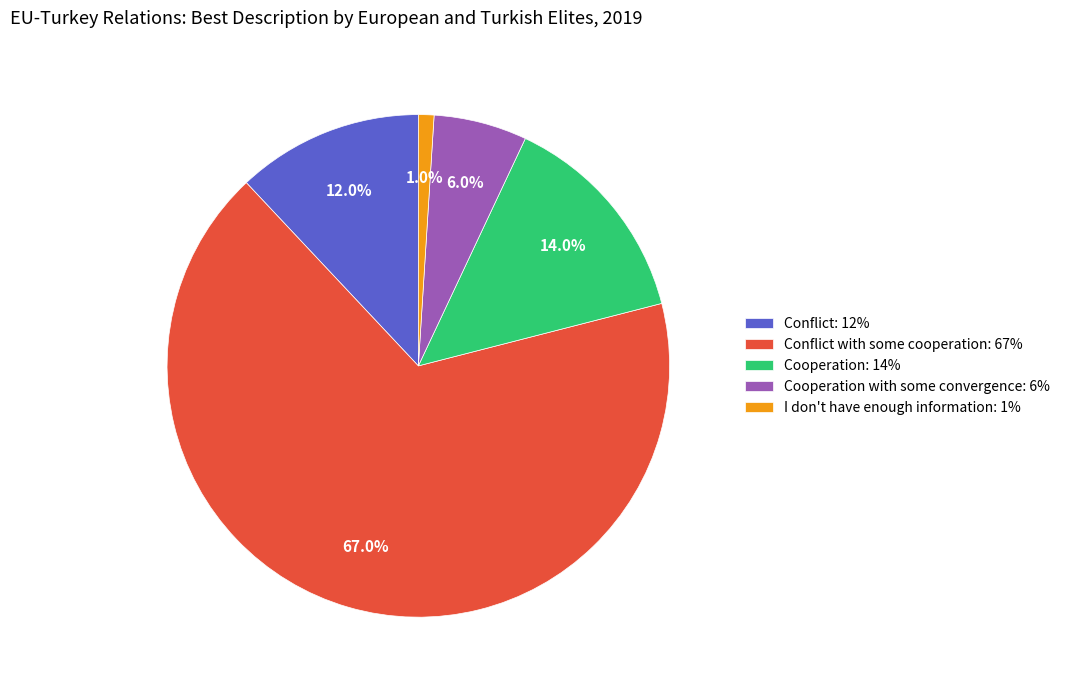

Is Cooperation with some convergence: 6% the majority of the pie?

No